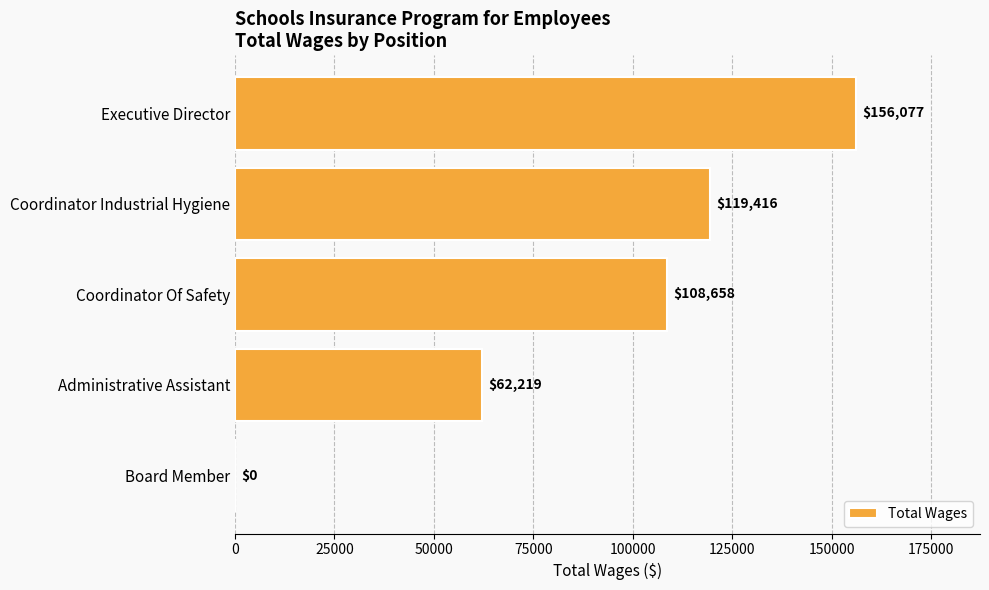

What is the average value?

89274